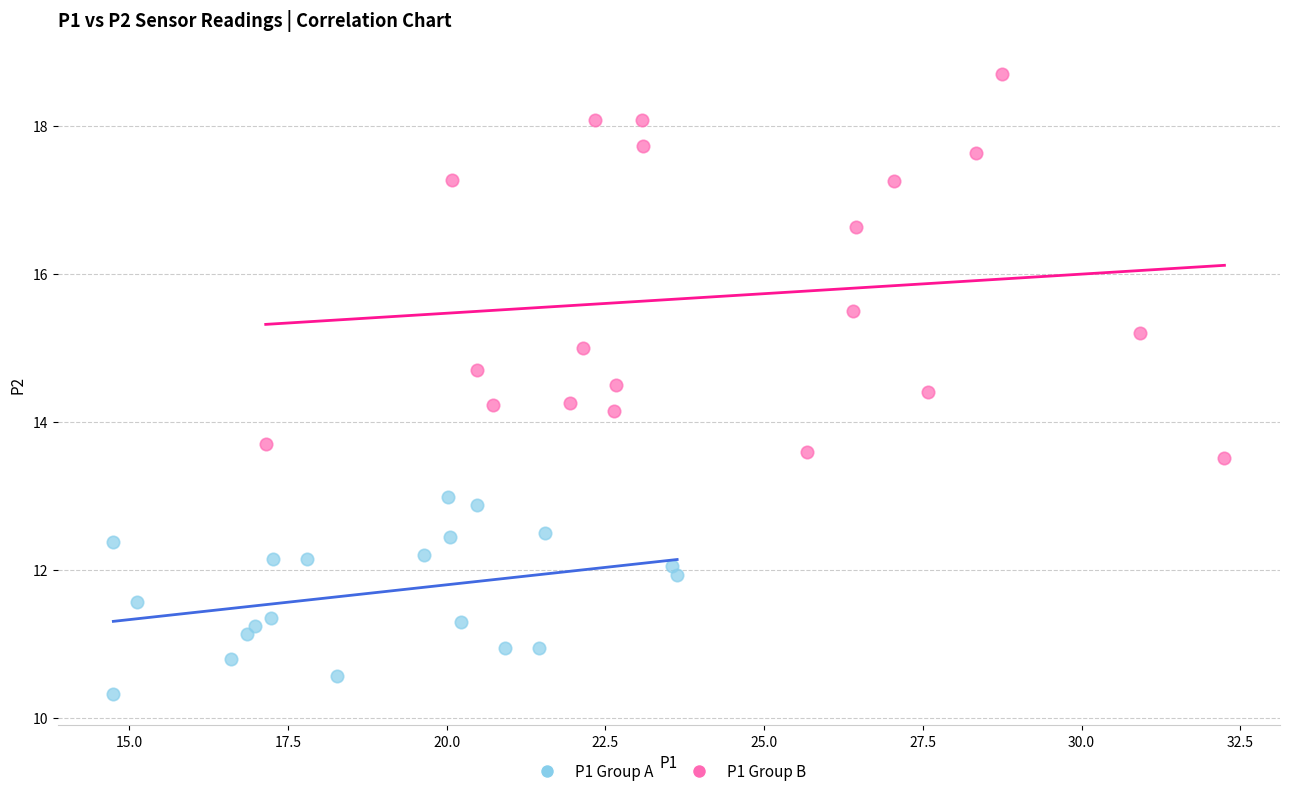

Which series has the widest spread of Y values?

P1 Group B